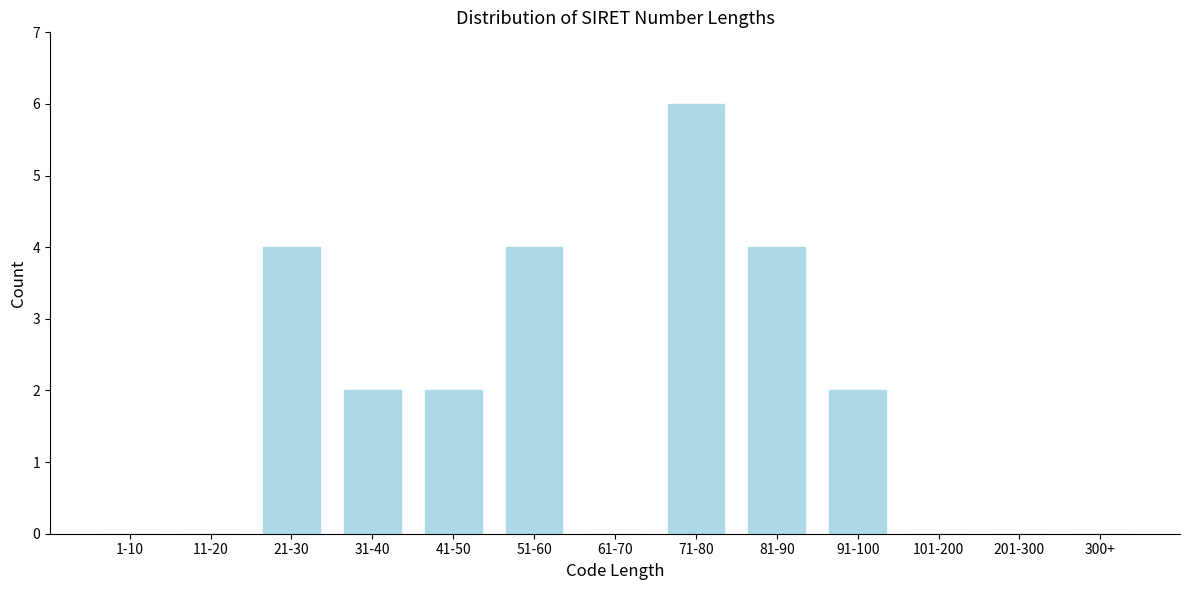

Reading right to left, what are all the values shown in this chart?

300+=0	201-300=0	101-200=0	91-100=2	81-90=4	71-80=6	61-70=0	51-60=4	41-50=2	31-40=2	21-30=4	11-20=0	1-10=0